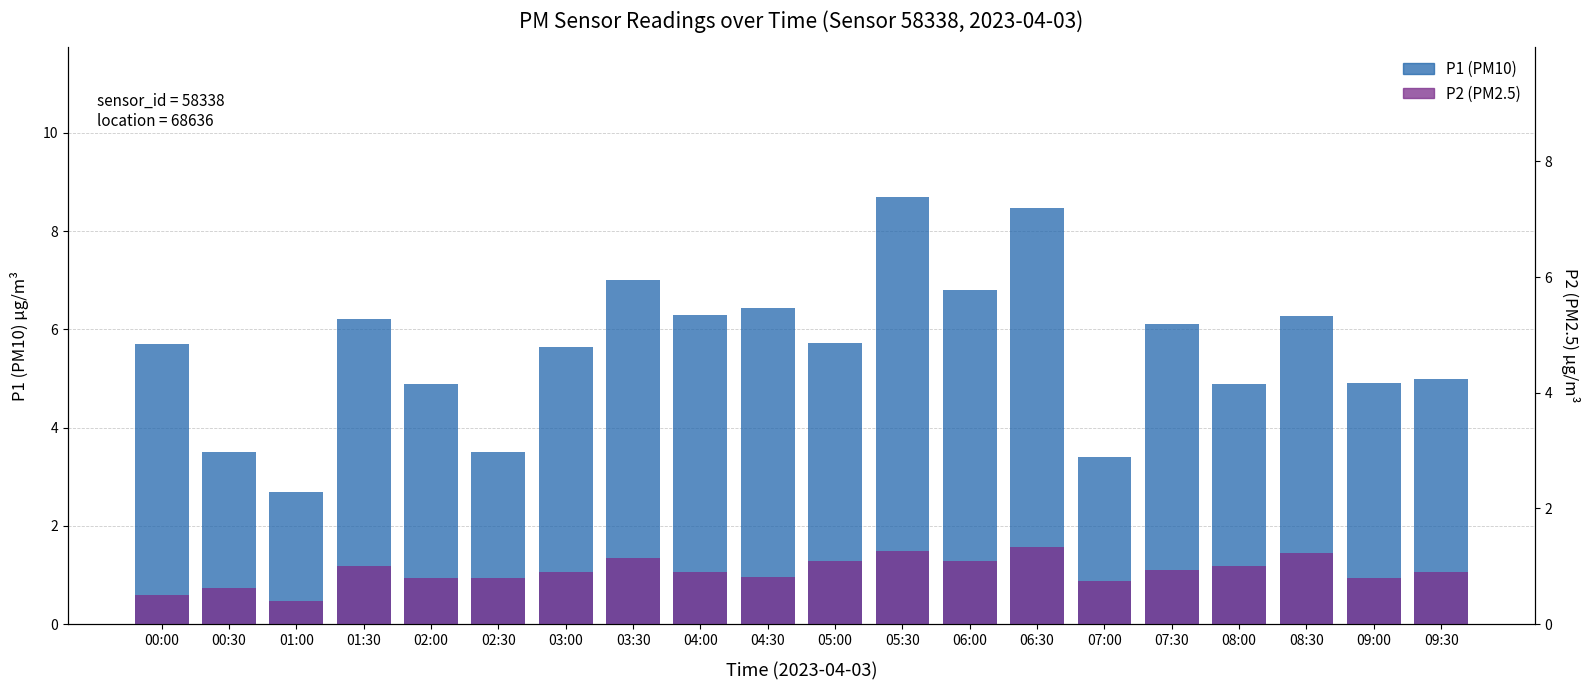

What is the label of the 12th bar from the right?

04:00